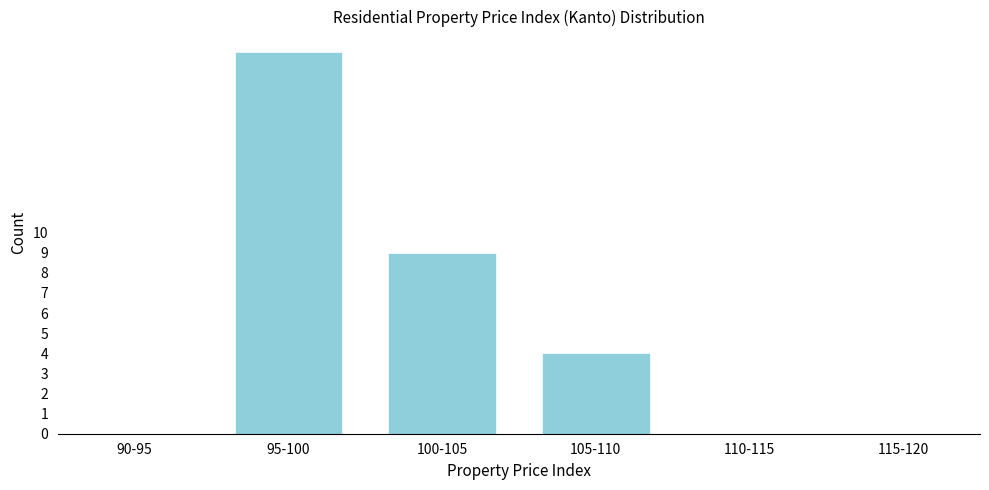

Reading left to right, transcribe all the data shown in this chart.

90-95=0	95-100=19	100-105=9	105-110=4	110-115=0	115-120=0